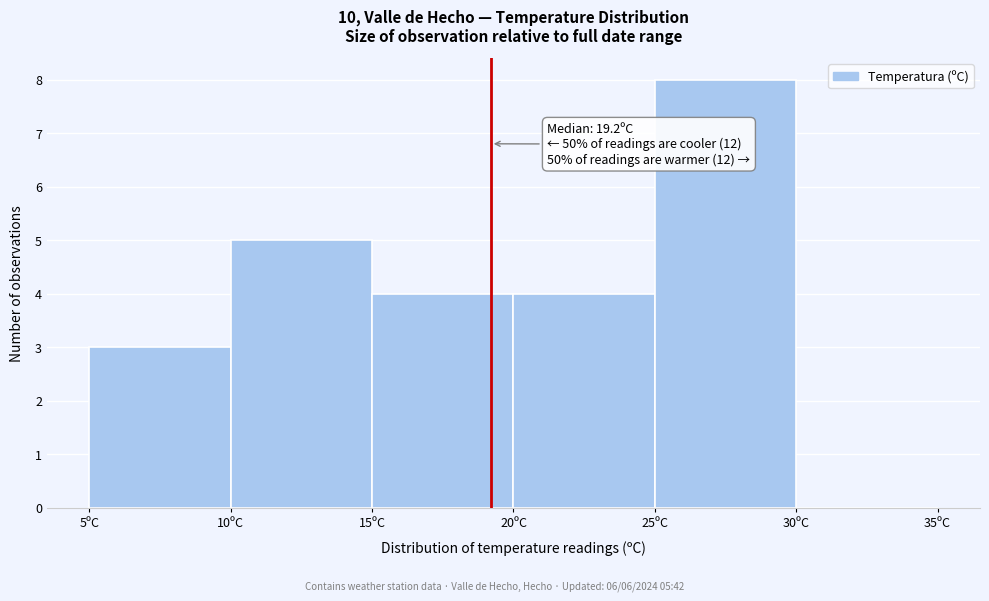

Over which range of the x-axis is the bar tallest?

25 to 30